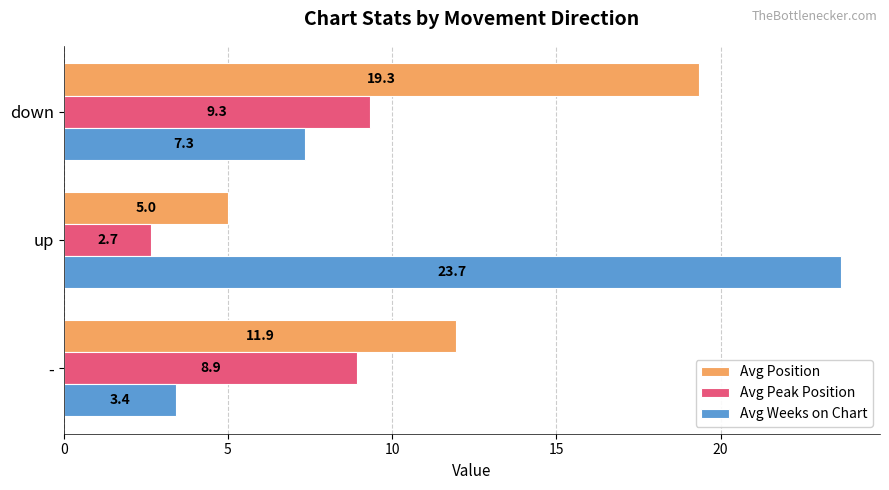

Which series has the largest range (max minus min)?

Avg Weeks on Chart